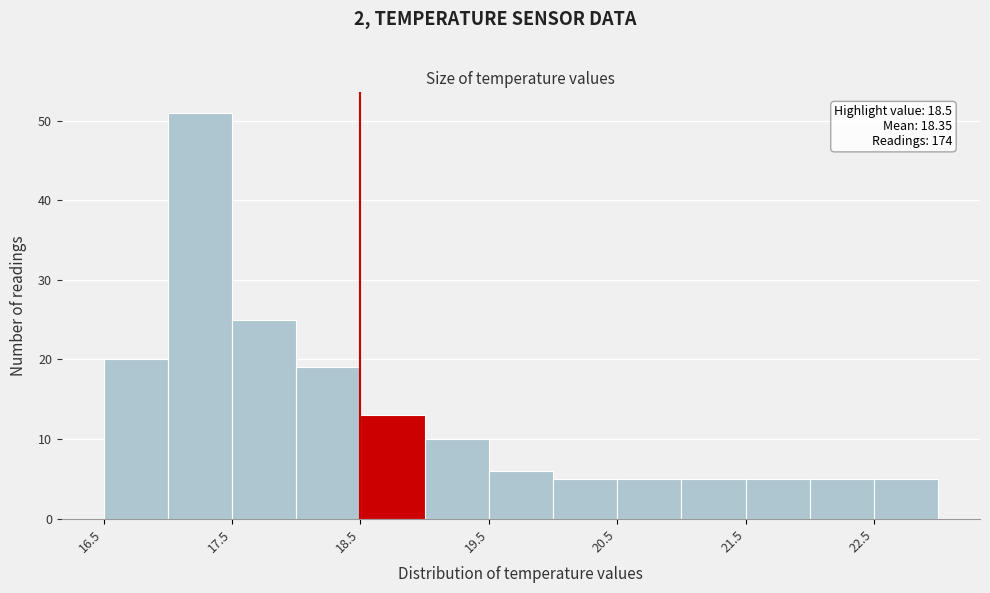

Over which range of the x-axis is the bar tallest?

17.0 to 17.5